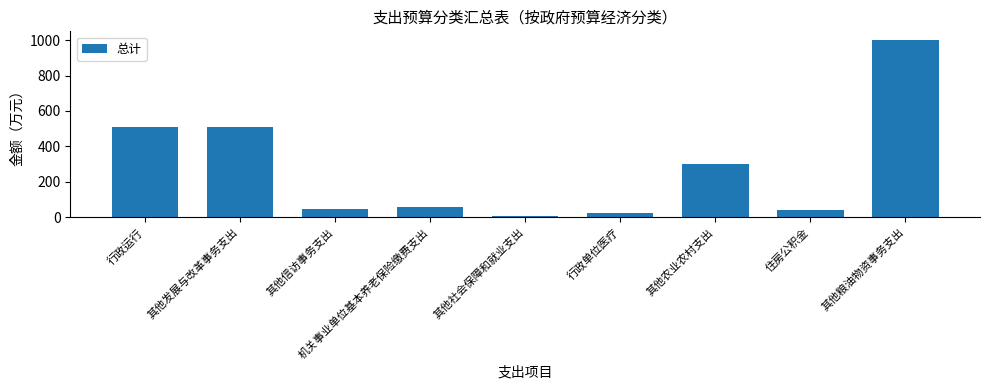

What is the ratio of the value at 其他农业农村支出 to the value at 住房公积金?

7.0